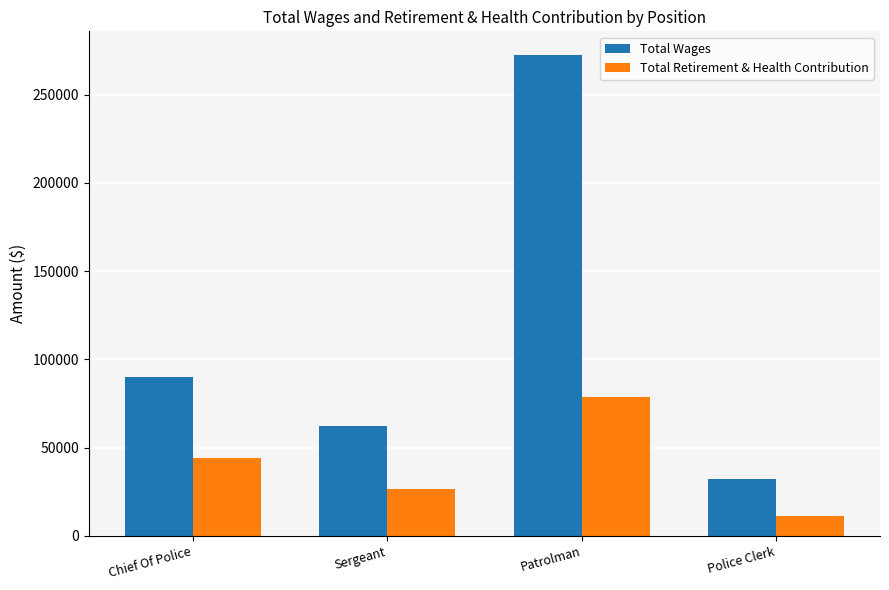

How many bars are there in each group?

2